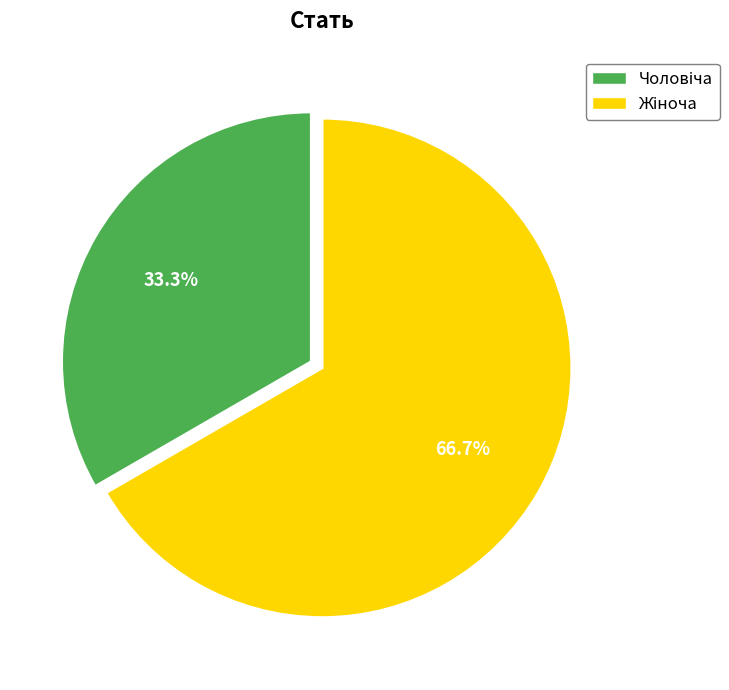

Does any single category account for the majority?

Yes